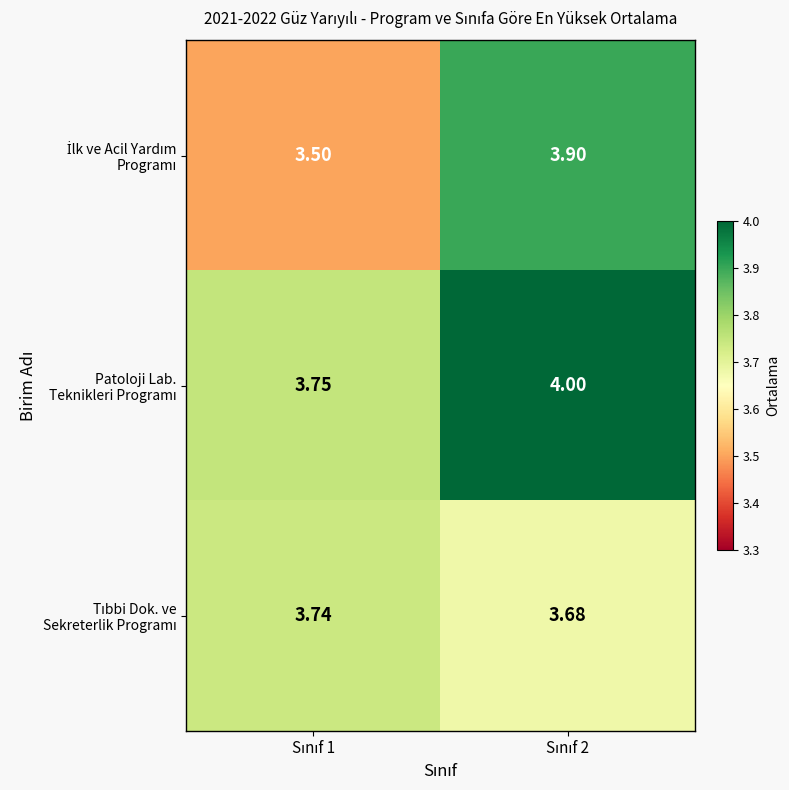

How many categories are shown in the chart?

2